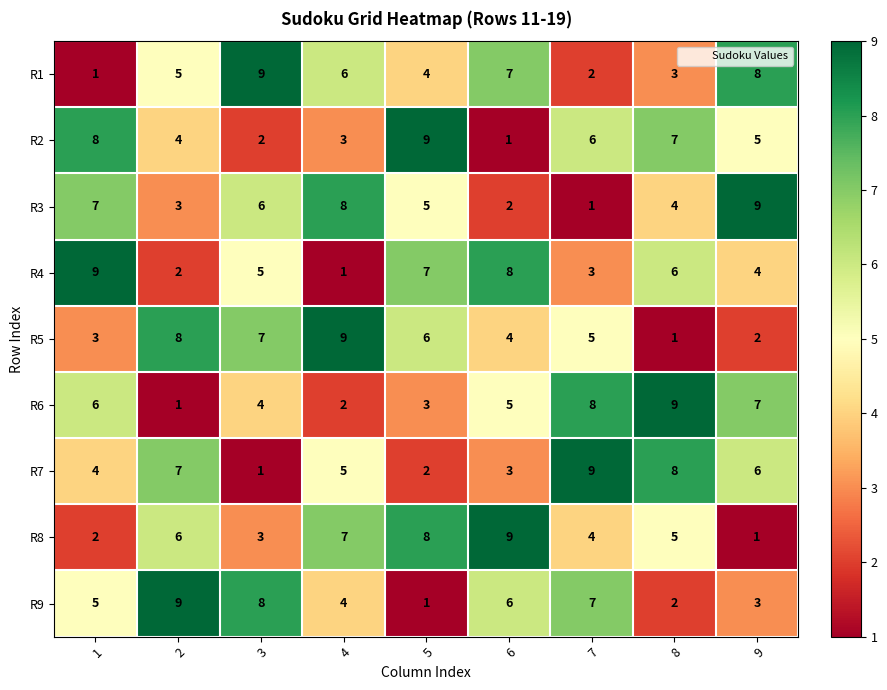

List the labels in order of R3 value, largest first.

9, 4, 1, 3, 5, 8, 2, 6, 7